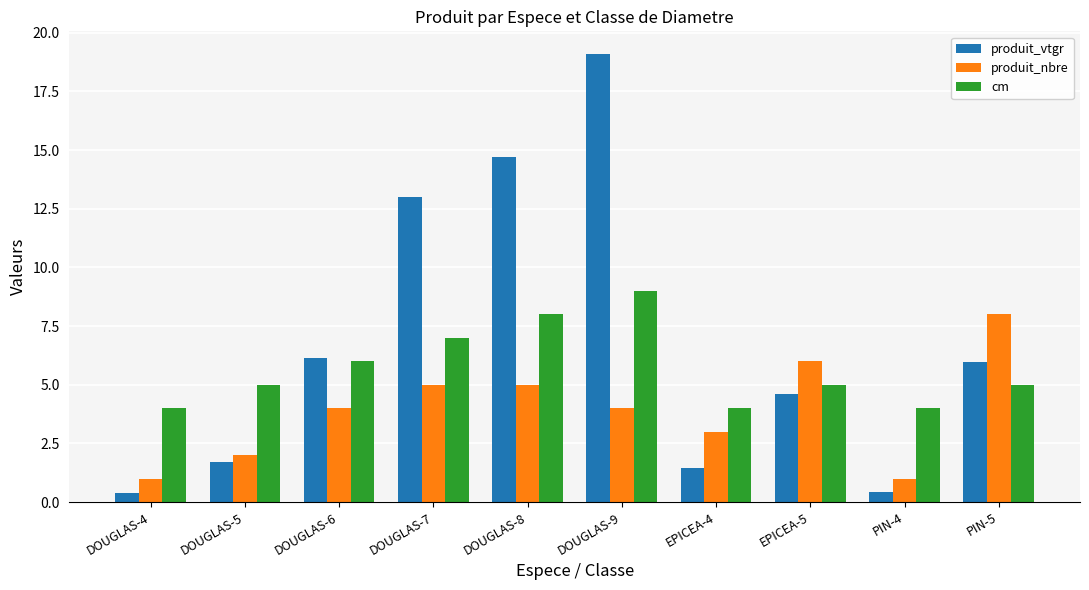

Does the chart contain stacked bars?

No